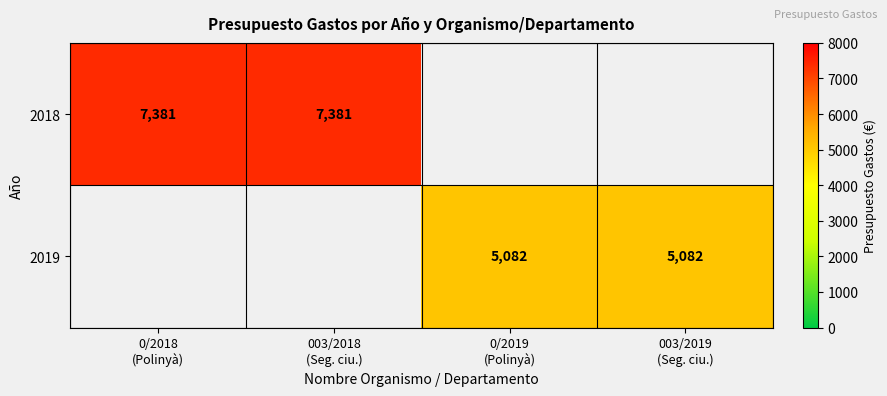

Between 0/2019
(Polinyà) and 0/2018
(Polinyà), which is larger?

0/2018
(Polinyà)